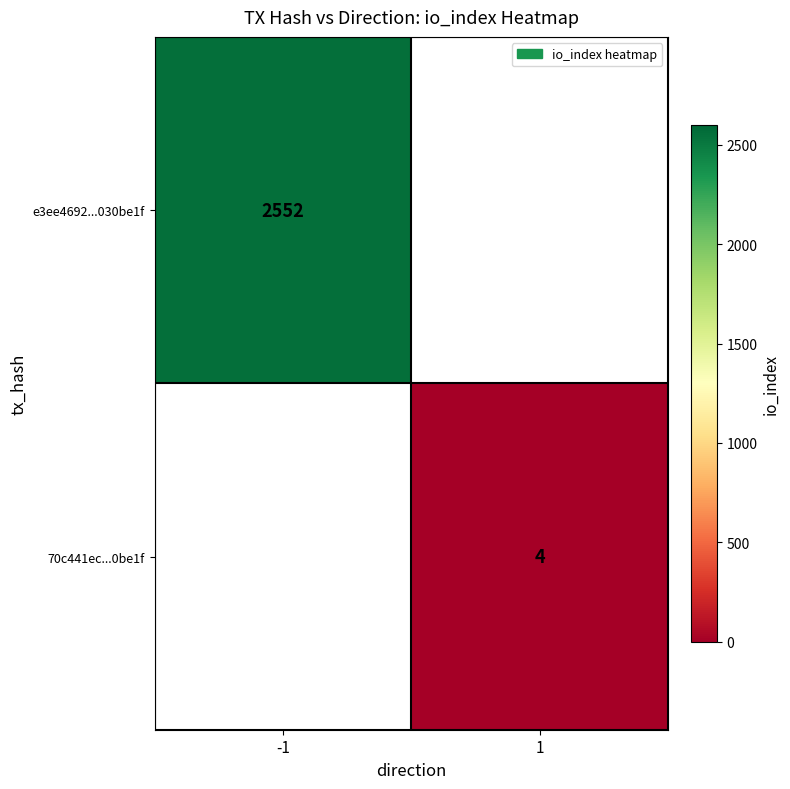

Count the number of categories in the chart.

2